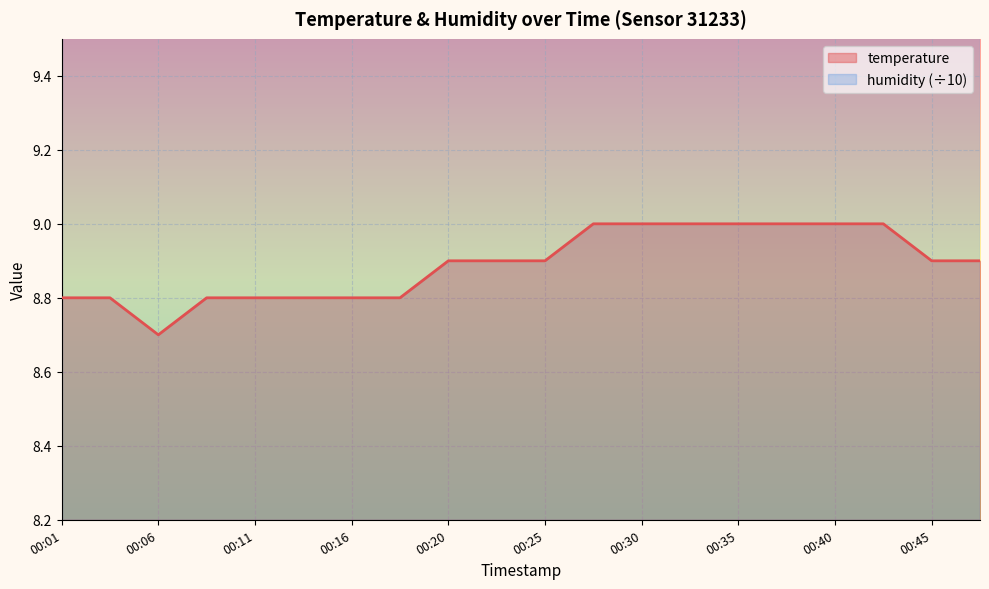

What is the value of the 9th point from the left?

8.9